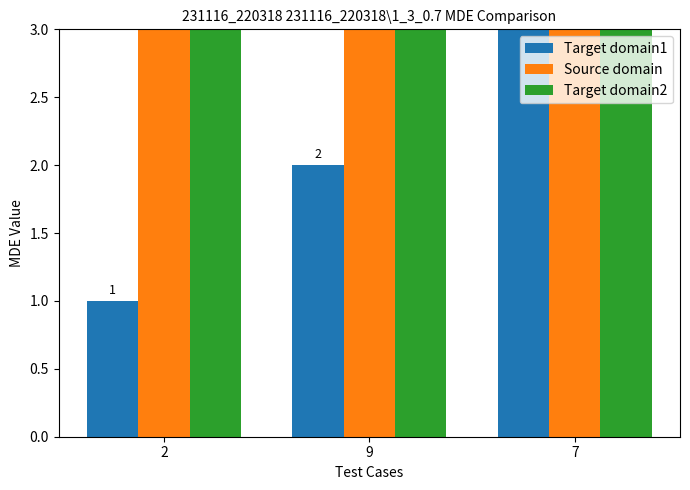

How many groups of bars are there?

3